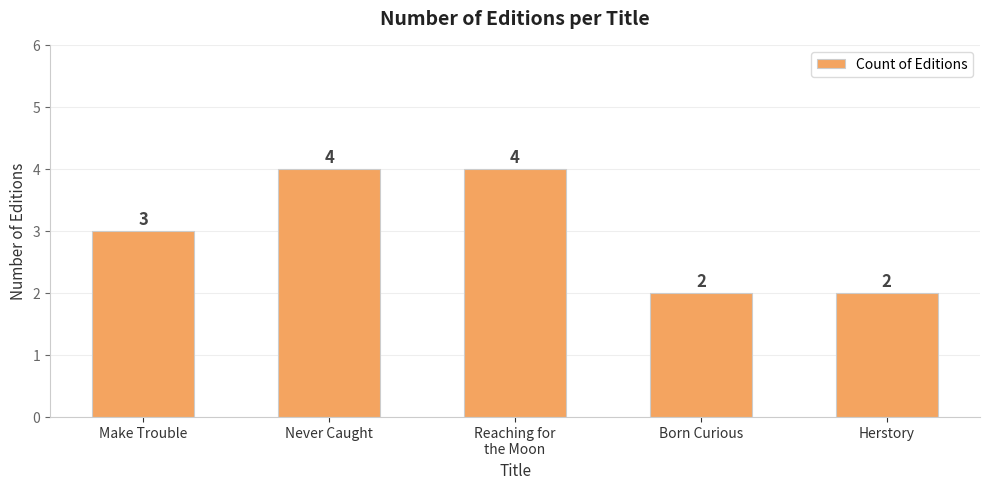

How many distinct data groups are displayed?

1